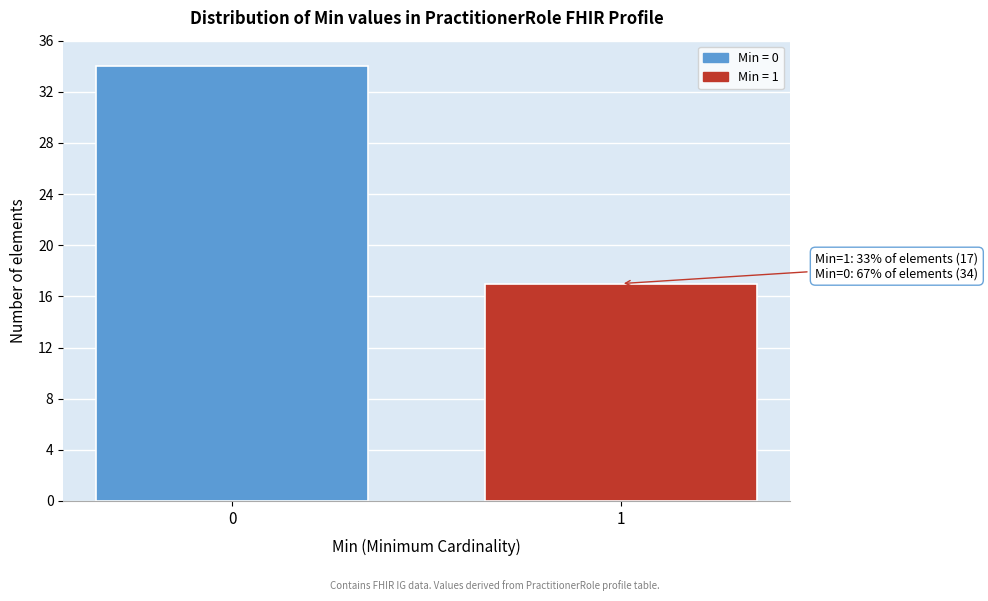

Reading right to left, list all the values displayed in this chart.

17	34